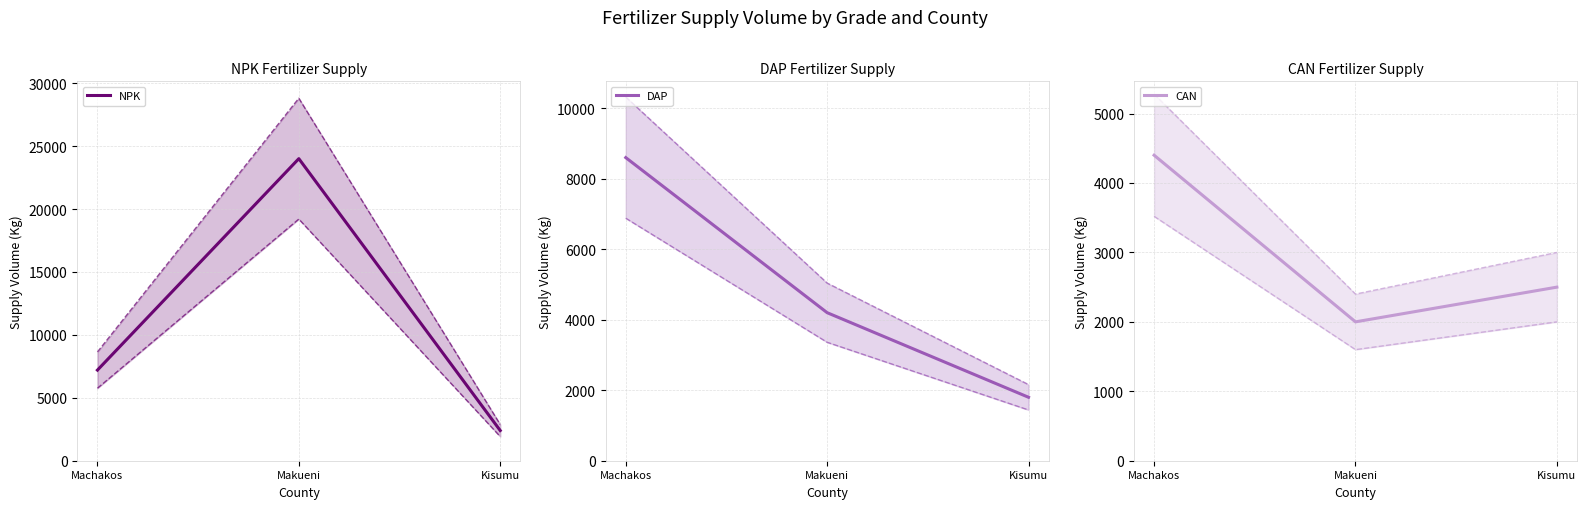

List the series in order of their peak value, lowest first.

CAN, DAP, NPK